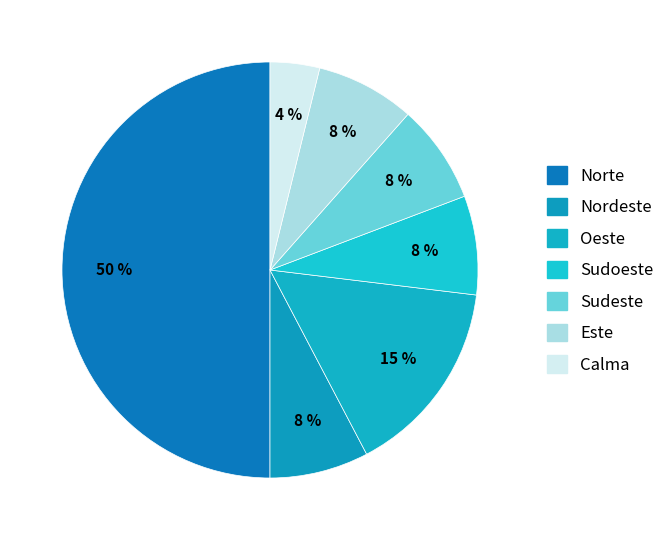

How many segments does this pie chart have?

7